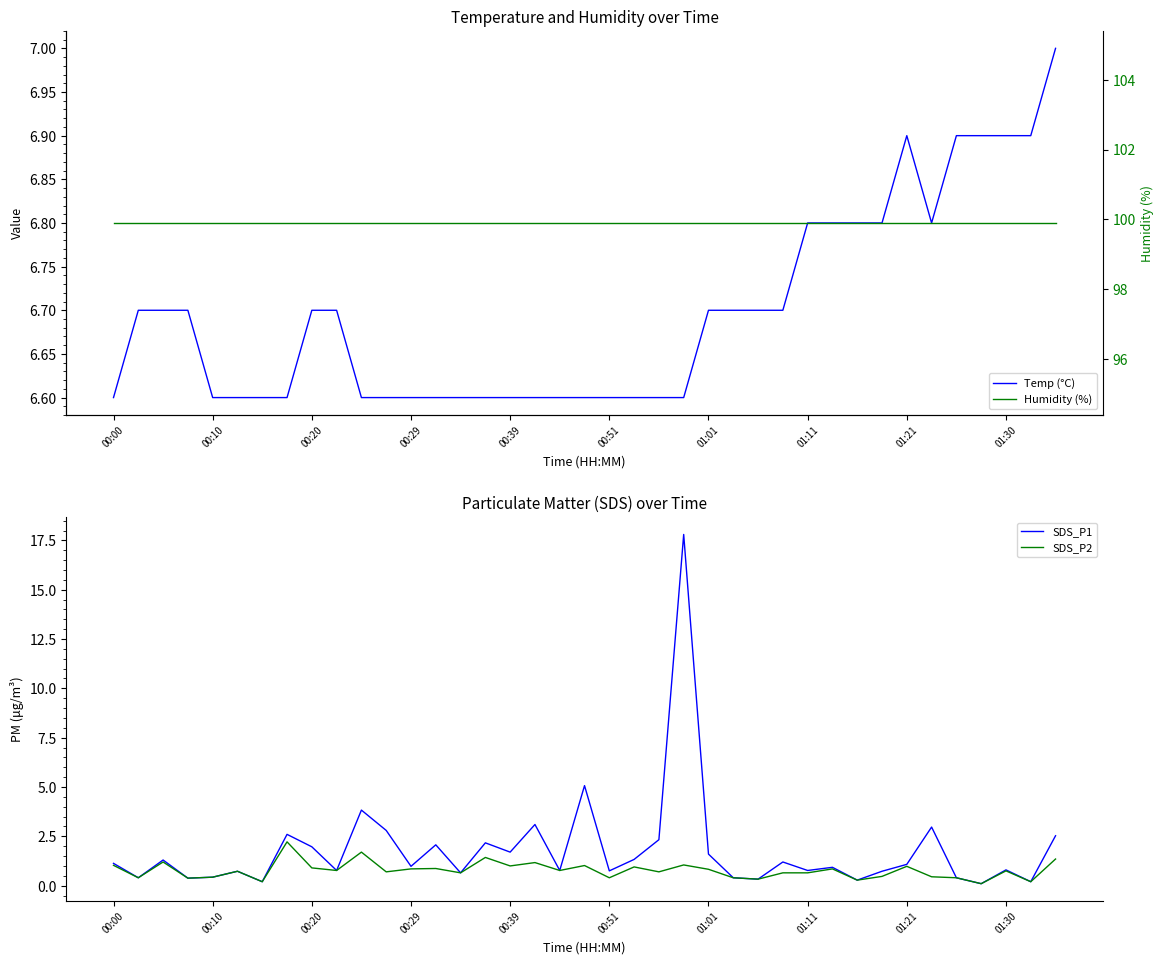

How many interior local peaks does the SDS_P2 series have?

13